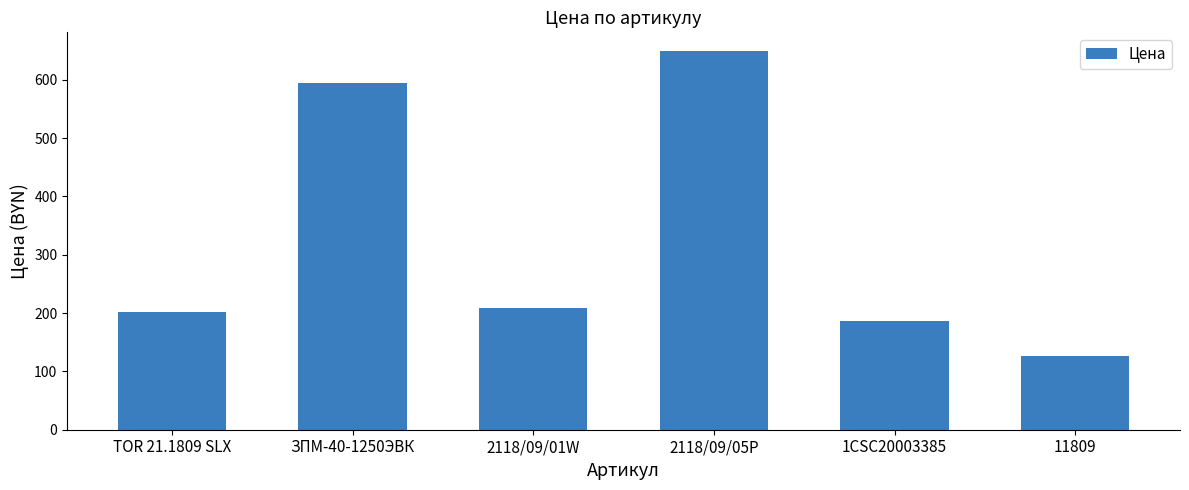

Approximately how many times larger is the value at 2118/09/01W compared to TOR 21.1809 SLX?

1.0